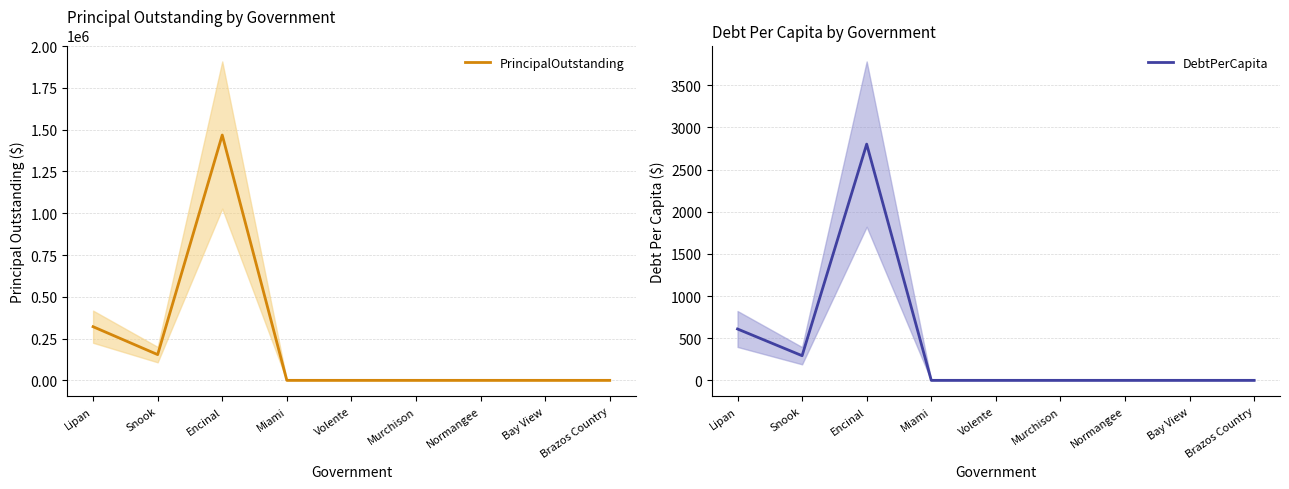

Is it true that DebtPerCapita equals -1153.6 at Volente?

False